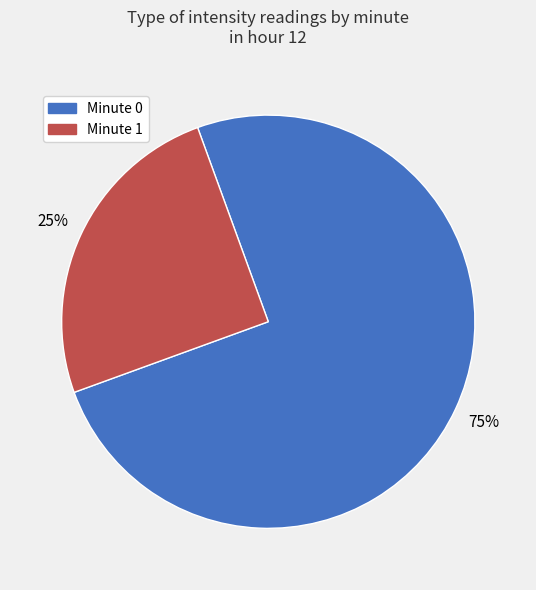

Is there any slice that represents more than half of the pie?

Yes